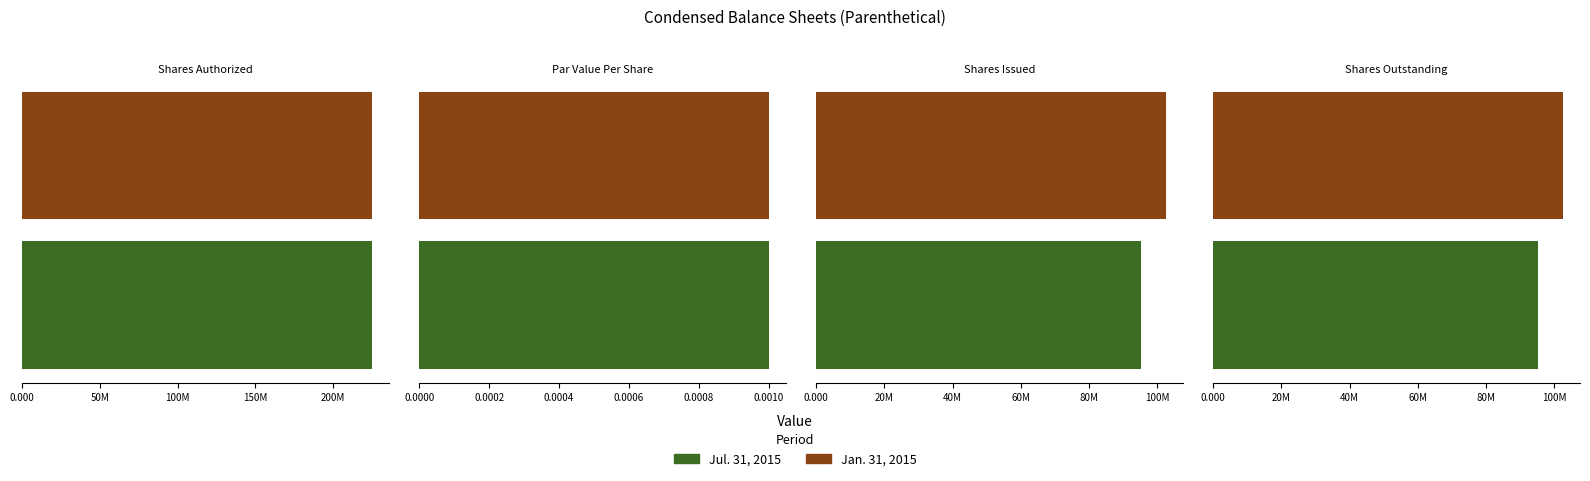

Reading left to right, transcribe all the data shown in this chart.

Jul. 31, 2015: Common Stock, Shares Authorized=225000000.0	Common Stock, Par Value Per Share=0.0	Common Stock, Shares, Issued=95306667.0	Common Stock, Shares, Outstanding=95306667.0
Jan. 31, 2015: Common Stock, Shares Authorized=225000000.0	Common Stock, Par Value Per Share=0.0	Common Stock, Shares, Issued=102506667.0	Common Stock, Shares, Outstanding=102506667.0